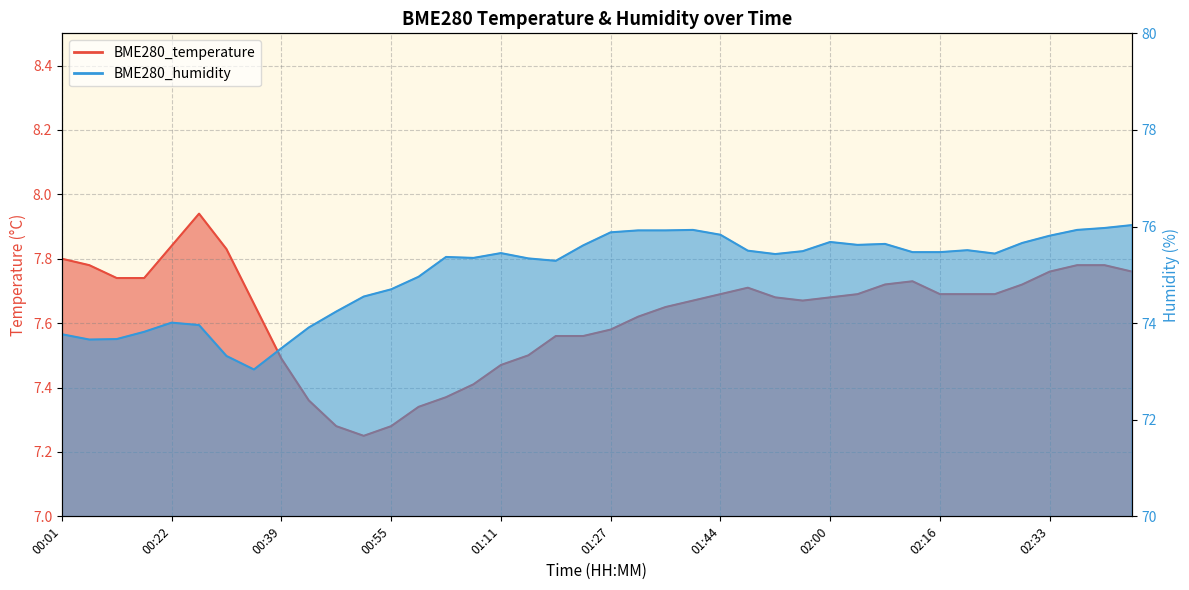

Reading right to left, what are all the values shown in this chart?

BME280_temperature: 7.8	7.8	7.8	7.8	7.7	7.7	7.7	7.7	7.7	7.7	7.7	7.7	7.7	7.7	7.7	7.7	7.7	7.7	7.6	7.6	7.6	7.6	7.5	7.5	7.4	7.4	7.3	7.3	7.2	7.3	7.4	7.5	7.7	7.8	7.9	7.8	7.7	7.7	7.8	7.8
BME280_humidity: 76.0	76.0	75.9	75.8	75.7	75.4	75.5	75.5	75.5	75.6	75.6	75.7	75.5	75.4	75.5	75.8	75.9	75.9	75.9	75.9	75.6	75.3	75.3	75.5	75.3	75.4	75.0	74.7	74.5	74.2	73.9	73.5	73.0	73.3	74.0	74.0	73.8	73.7	73.7	73.8